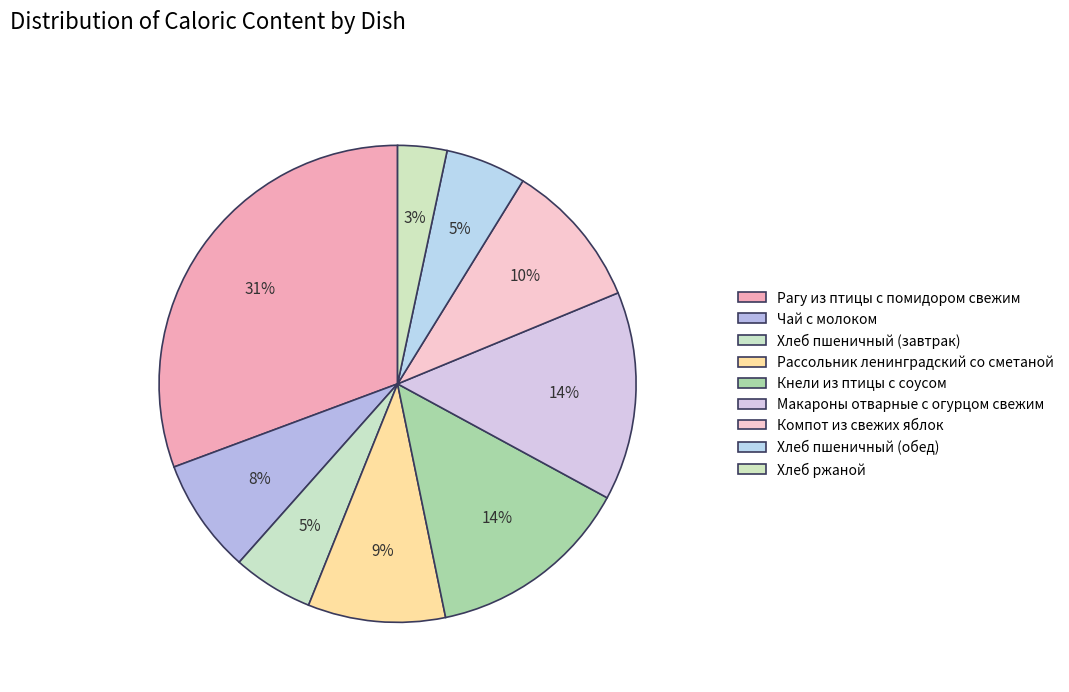

What percentage is NOT represented by Хлеб пшеничный (завтрак)?

94.5%